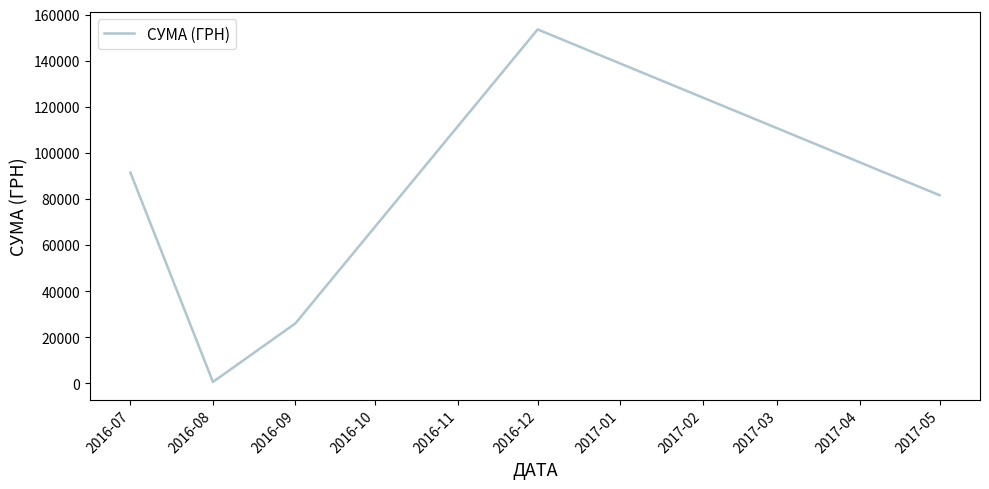

What is the smallest value displayed?

561.4